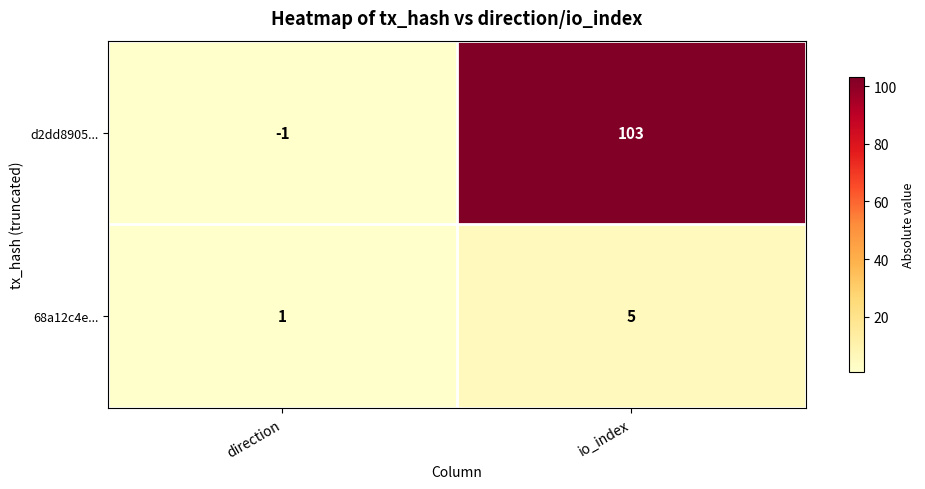

What is the sum of the 68a12c4e... values at direction and io_index?

6